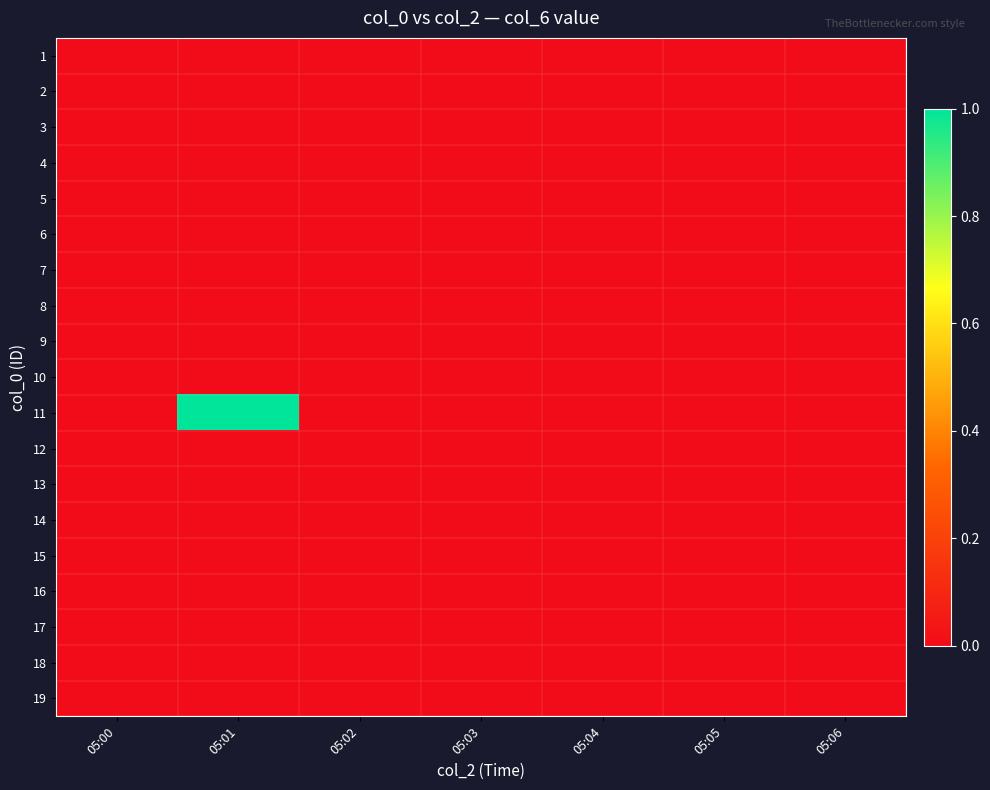

Between 05:03 and 05:05, which is larger?

05:03